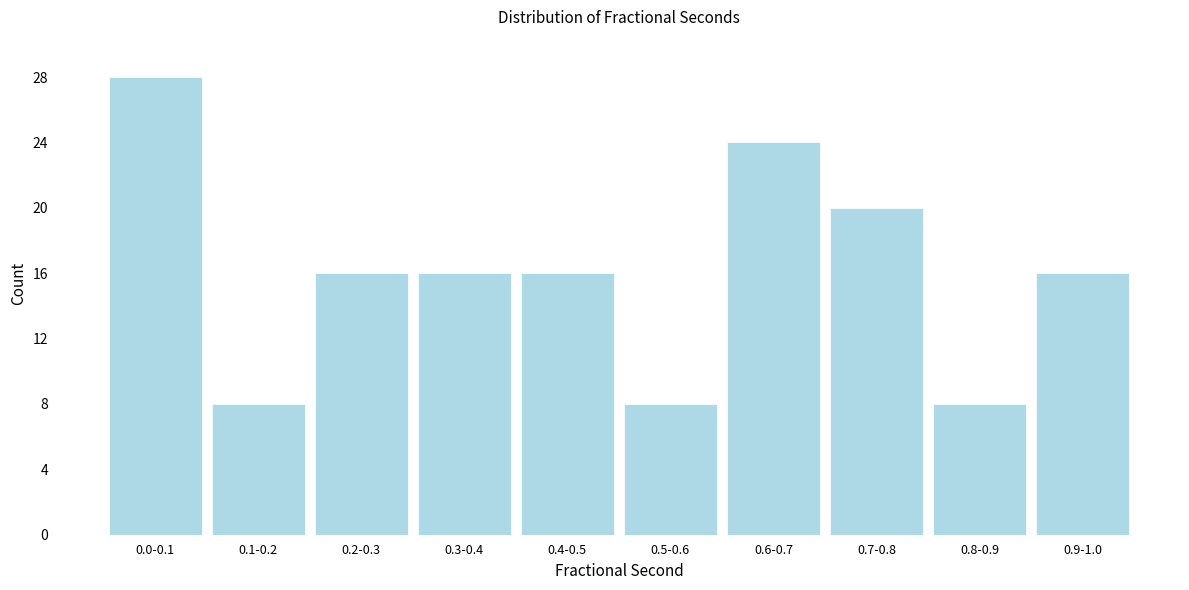

Reading left to right, transcribe all the data shown in this chart.

28	8	16	16	16	8	24	20	8	16